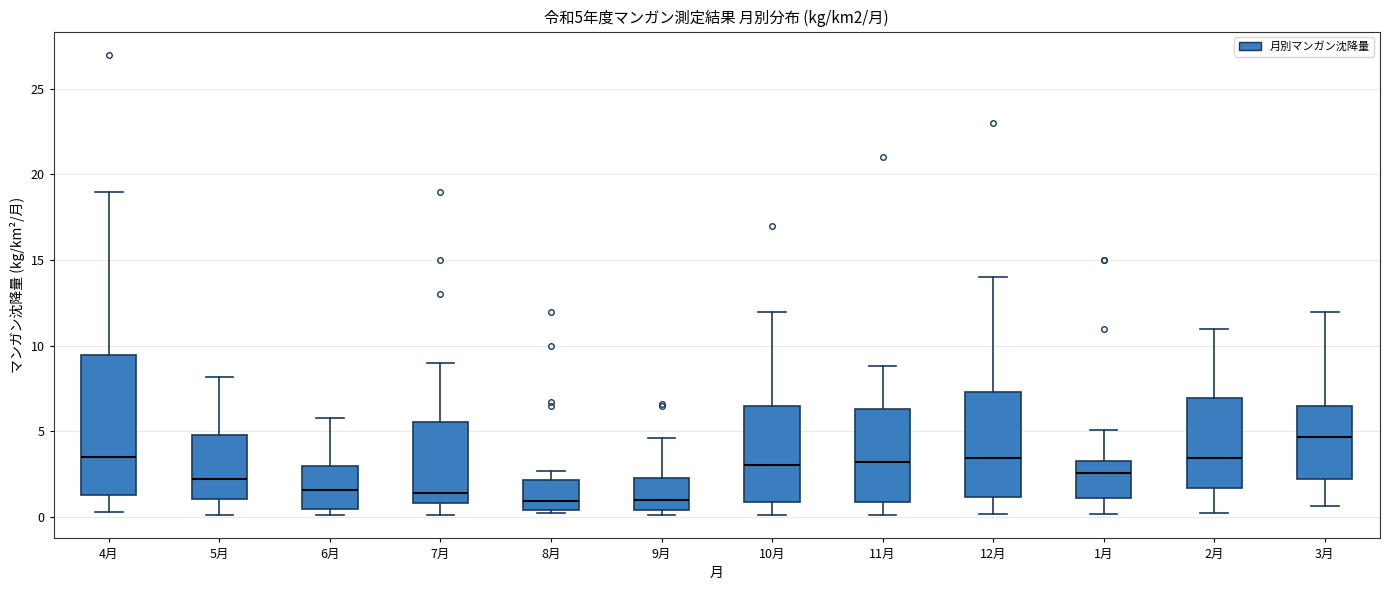

Comparing the boxes themselves (not the whiskers), which one is the tallest?

4月